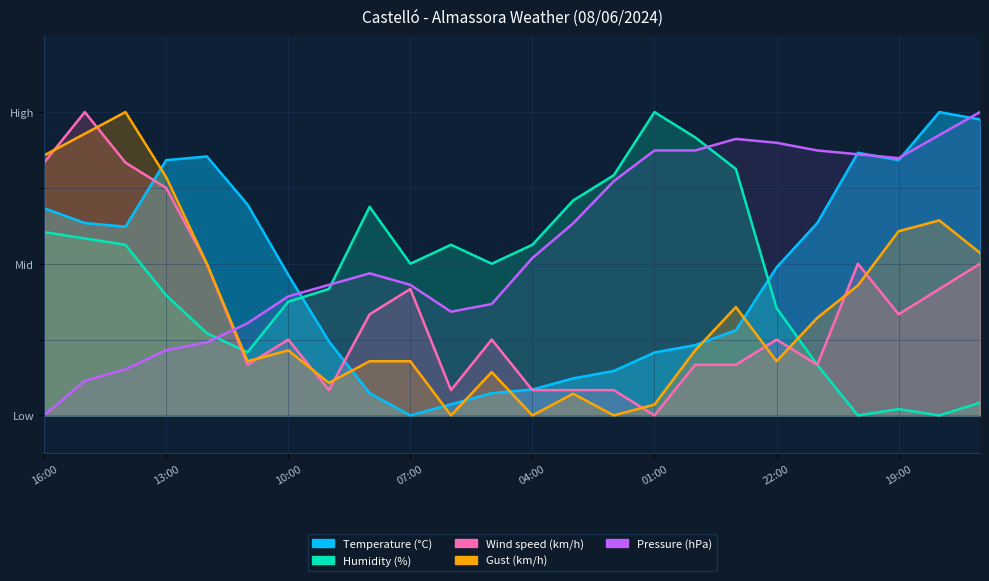

Between 02:00 and 17:00, which is larger?

17:00